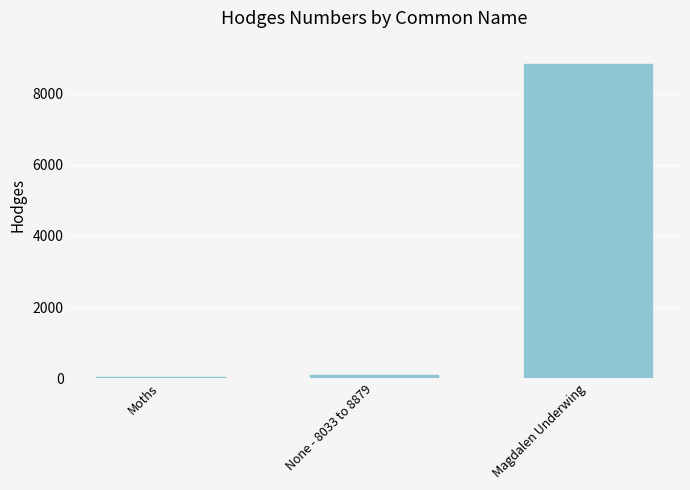

What is the change in value from Moths to Magdalen Underwing?

+8811.0